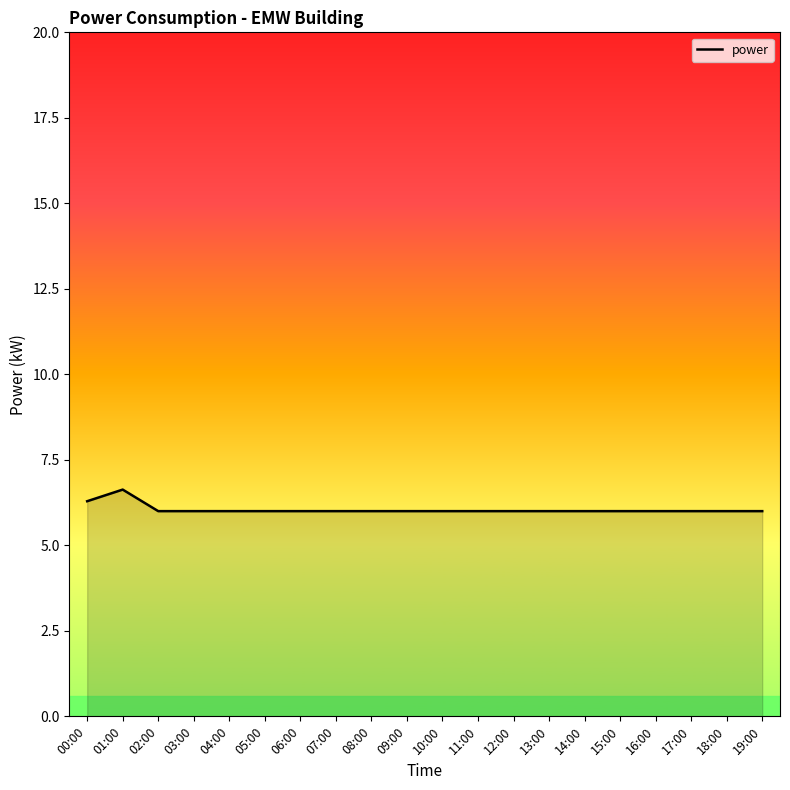

Reading right to left, list all the values displayed in this chart.

19:00=6.0	18:00=6.0	17:00=6.0	16:00=6.0	15:00=6.0	14:00=6.0	13:00=6.0	12:00=6.0	11:00=6.0	10:00=6.0	09:00=6.0	08:00=6.0	07:00=6.0	06:00=6.0	05:00=6.0	04:00=6.0	03:00=6.0	02:00=6.0	01:00=6.6	00:00=6.3